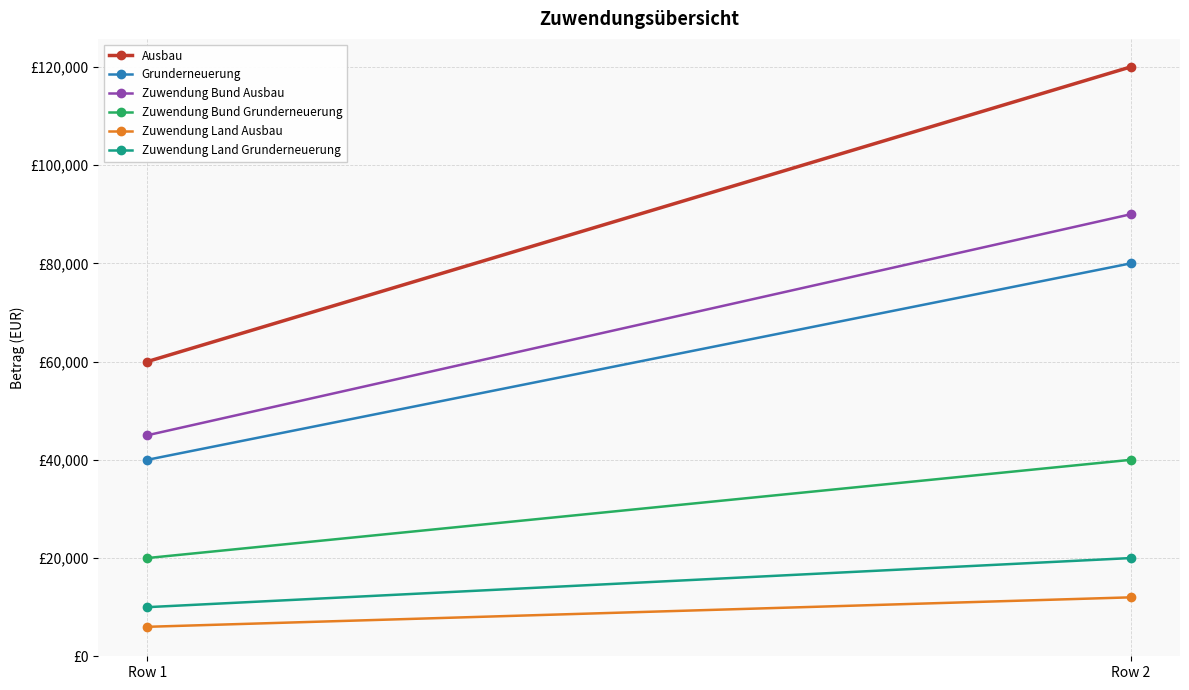

What is the value of the Grunderneuerung point at the 2nd from the left?

80000